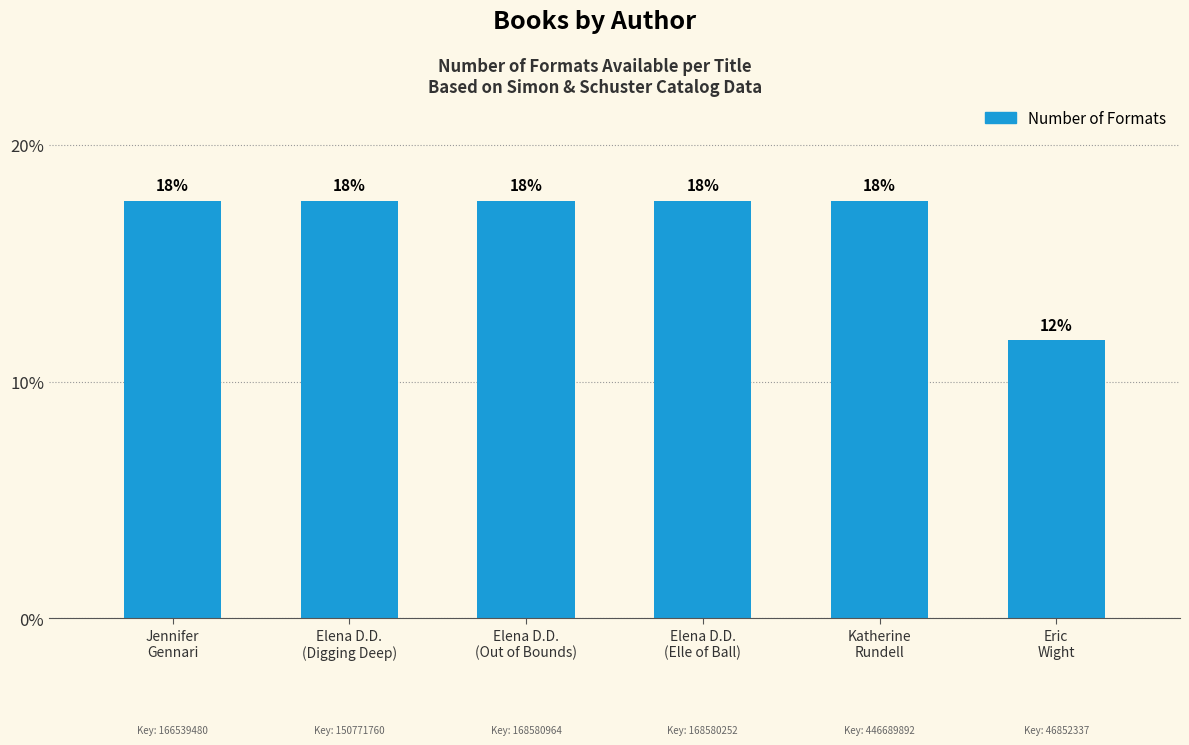

Reading right to left, extract all data points from this chart.

11.8	17.6	17.6	17.6	17.6	17.6